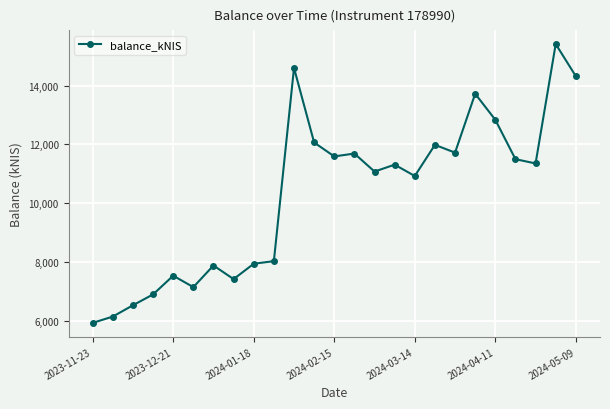

What is the smallest value displayed?

5919.5